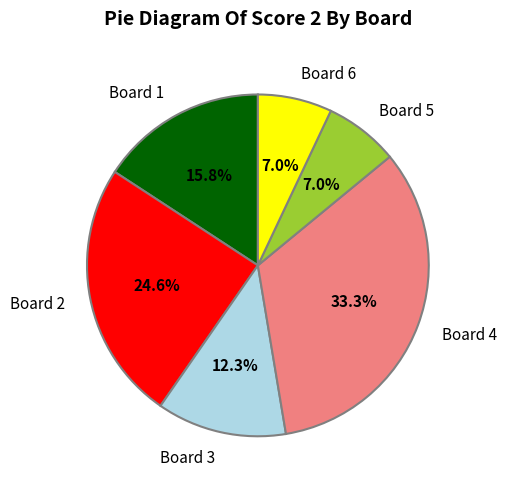

Is there a majority slice in this chart?

No